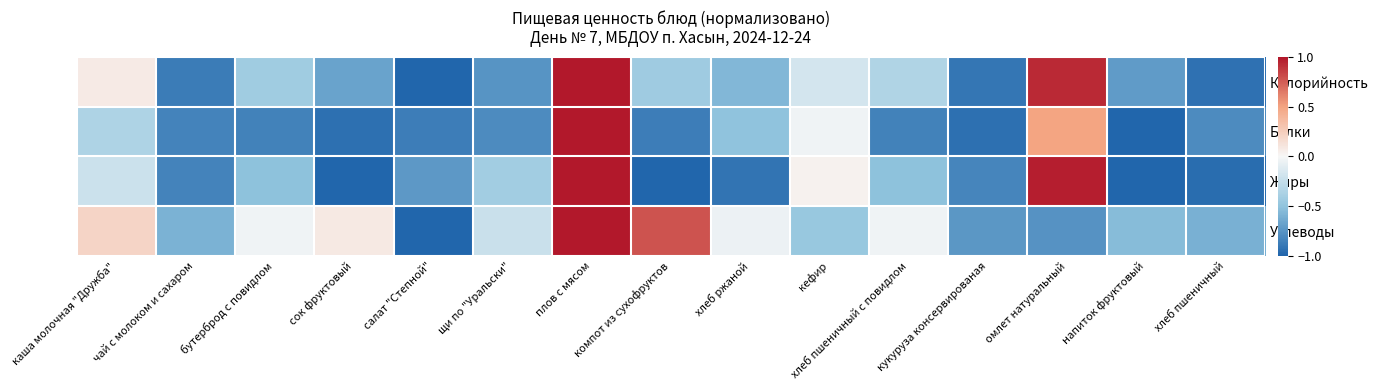

At which category does the chart reach its peak across all series?

плов с мясом